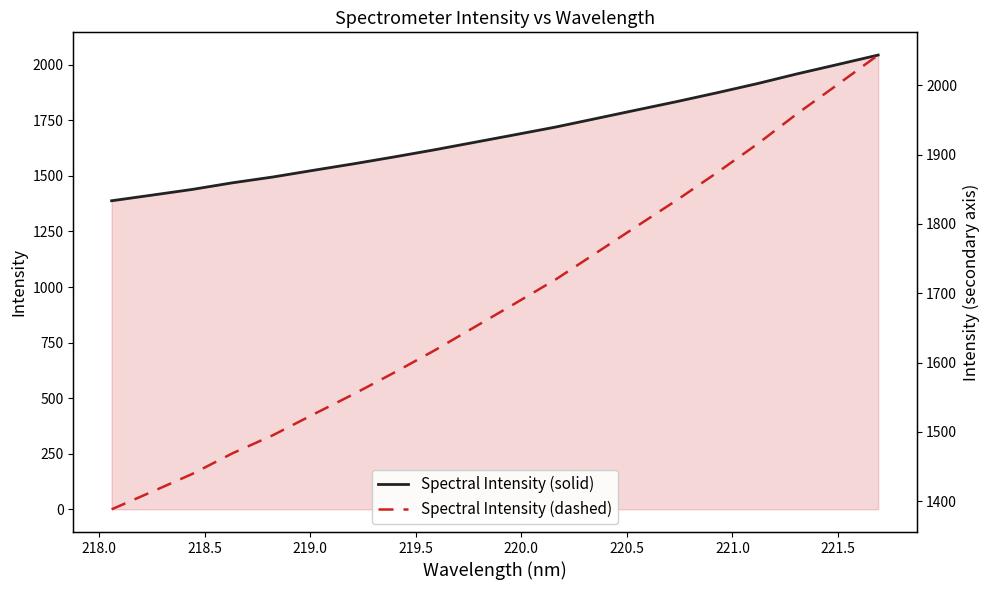

Reading left to right, transcribe all the data shown in this chart.

Spectral Intensity (solid): 1388.2	1413.6	1439.3	1469.2	1495.3	1525.3	1554.6	1585.5	1617.5	1651.5	1685.5	1719.8	1758.0	1796.2	1834.2	1874.0	1915.2	1959.6	2001.5	2043.8
Spectral Intensity (dashed): 1388.2	1413.6	1439.3	1469.2	1495.3	1525.3	1554.6	1585.5	1617.5	1651.5	1685.5	1719.8	1758.0	1796.2	1834.2	1874.0	1915.2	1959.6	2001.5	2043.8